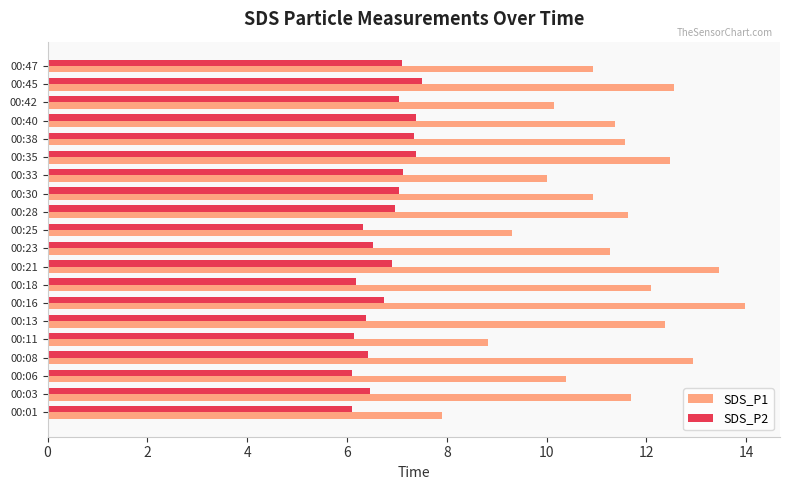

What is the maximum value shown in the chart?

14.0